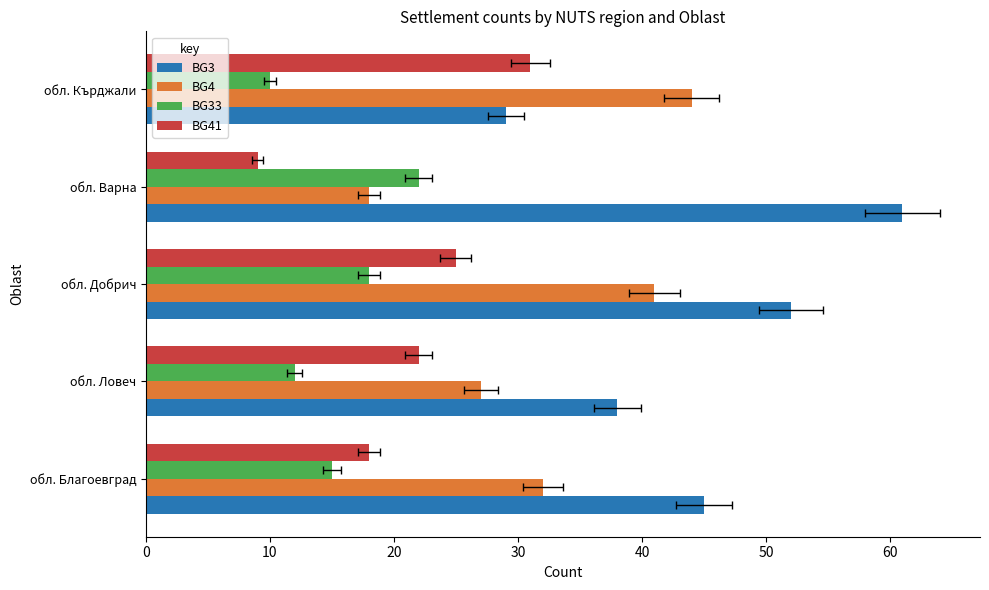

Between обл. Ловеч and обл. Кърджали, which series saw the biggest shift?

BG4